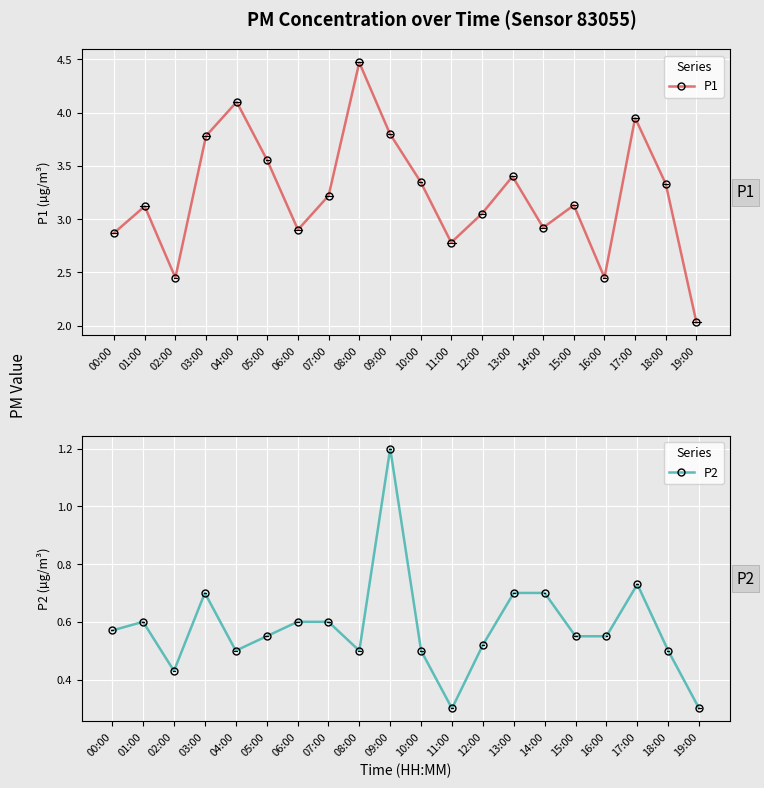

Reading left to right, transcribe all the data shown in this chart.

P1: 2.9	3.1	2.5	3.8	4.1	3.5	2.9	3.2	4.5	3.8	3.4	2.8	3.0	3.4	2.9	3.1	2.5	4.0	3.3	2.0
P2: 0.6	0.6	0.4	0.7	0.5	0.6	0.6	0.6	0.5	1.2	0.5	0.3	0.5	0.7	0.7	0.6	0.6	0.7	0.5	0.3